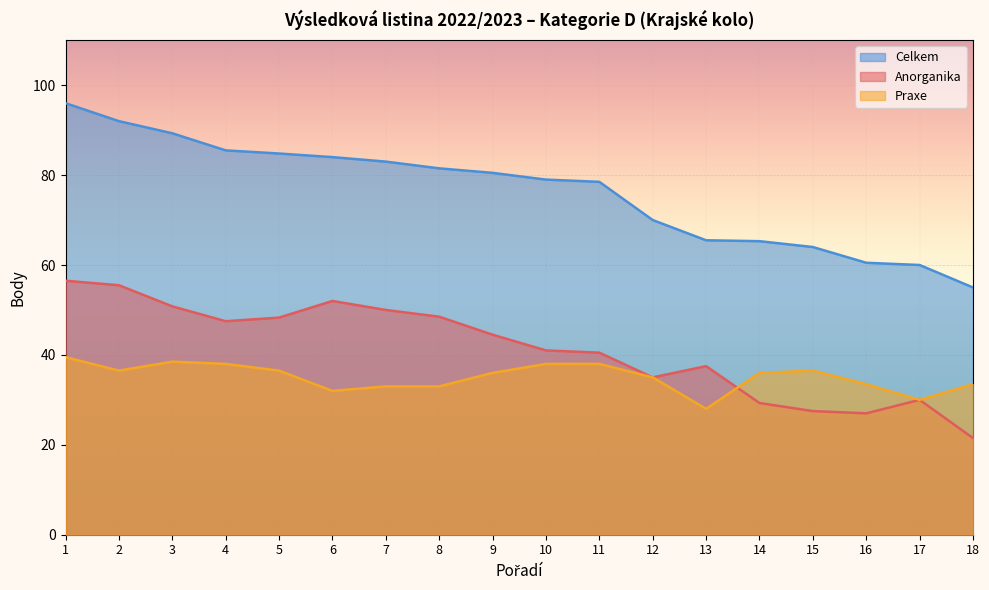

What is the difference between the Celkem values at 11 and 16?

18.0